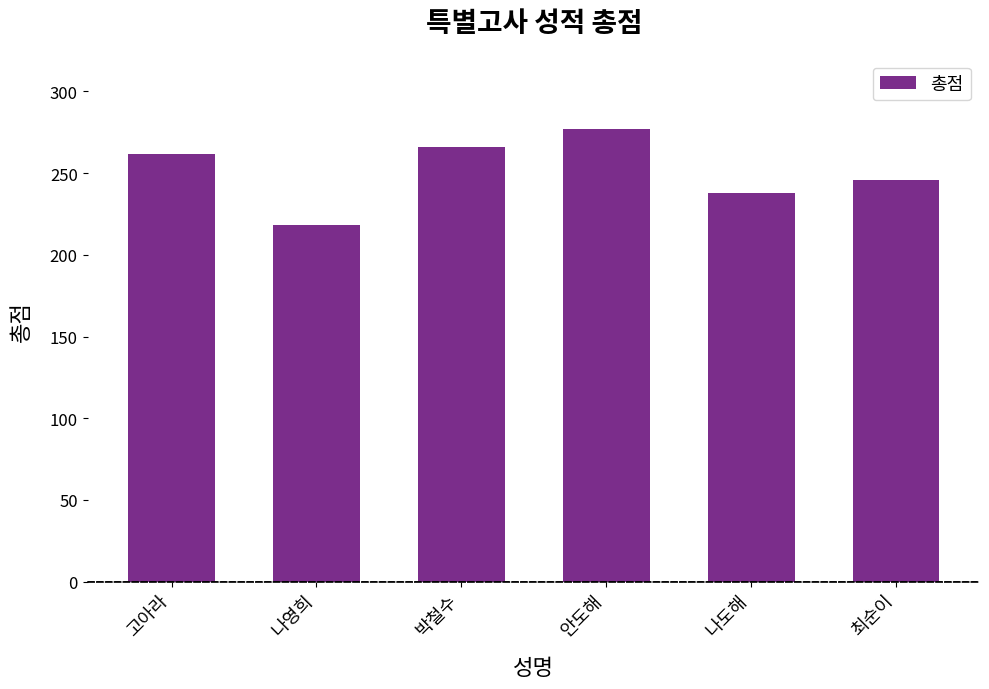

Rank the categories by value from highest to lowest.

안도해, 박철수, 고아라, 최순이, 나도해, 나영희